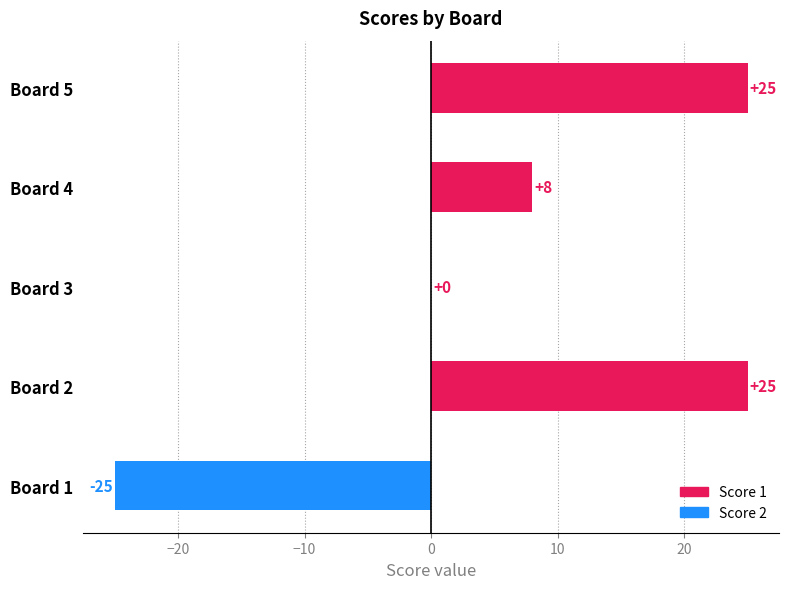

What is the sum of all values?

33